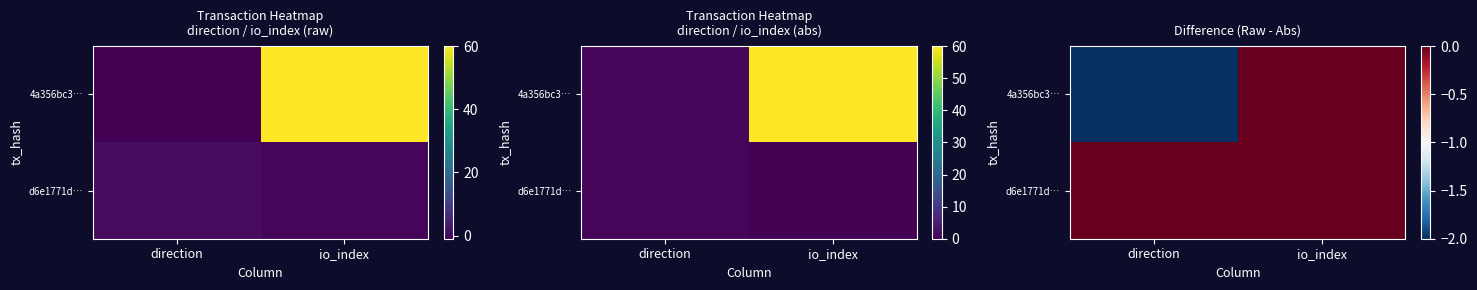

What is the smallest value displayed?

-2